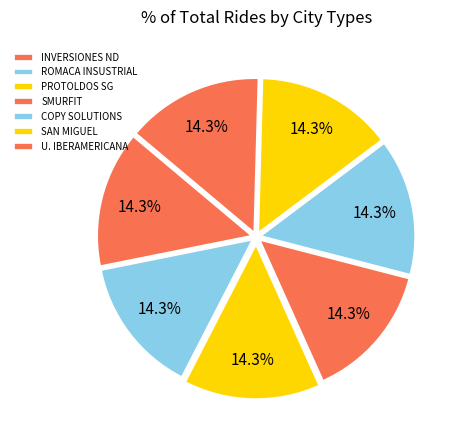

What percentage is the SMURFIT slice, to the nearest percent?

14%